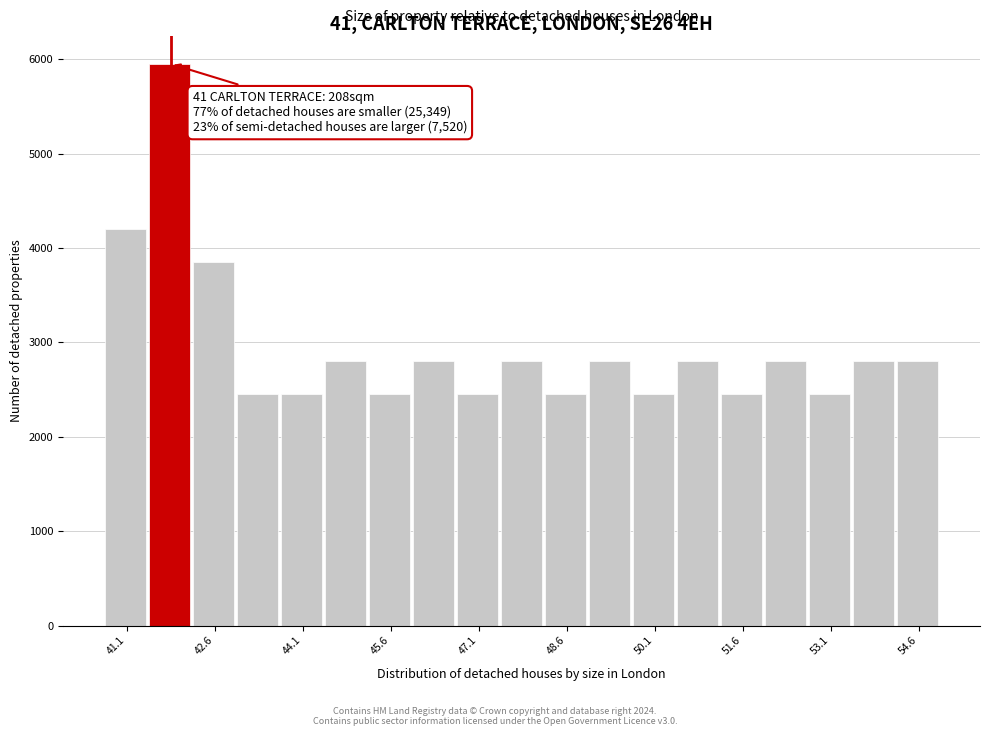

Read against the x-axis, roughly where is the centre of the tallest bar?

41.8